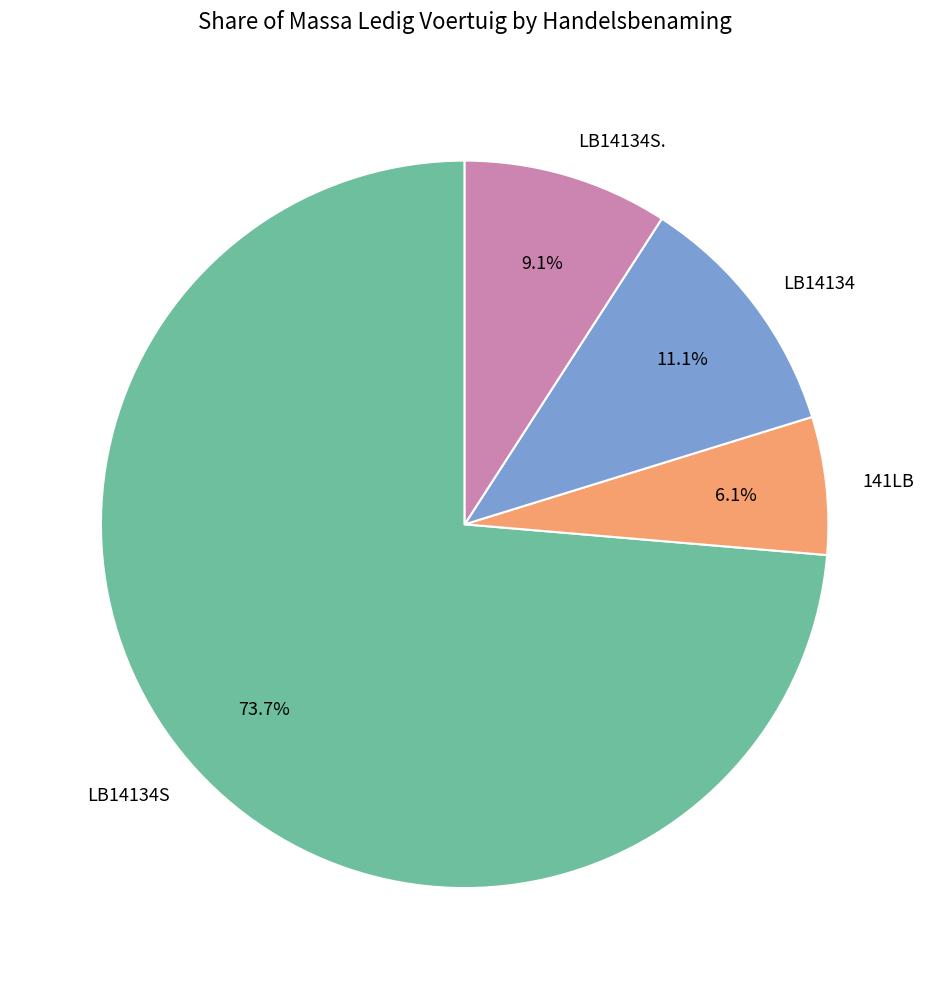

How many segments does this pie chart have?

4